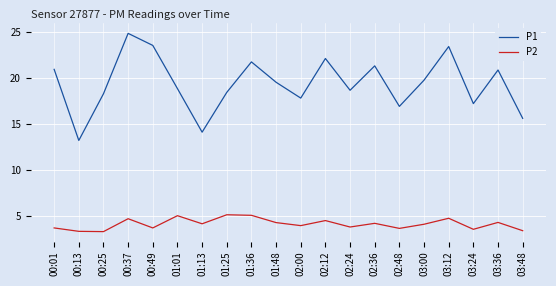

What is the lowest value of the P2 series?

3.3